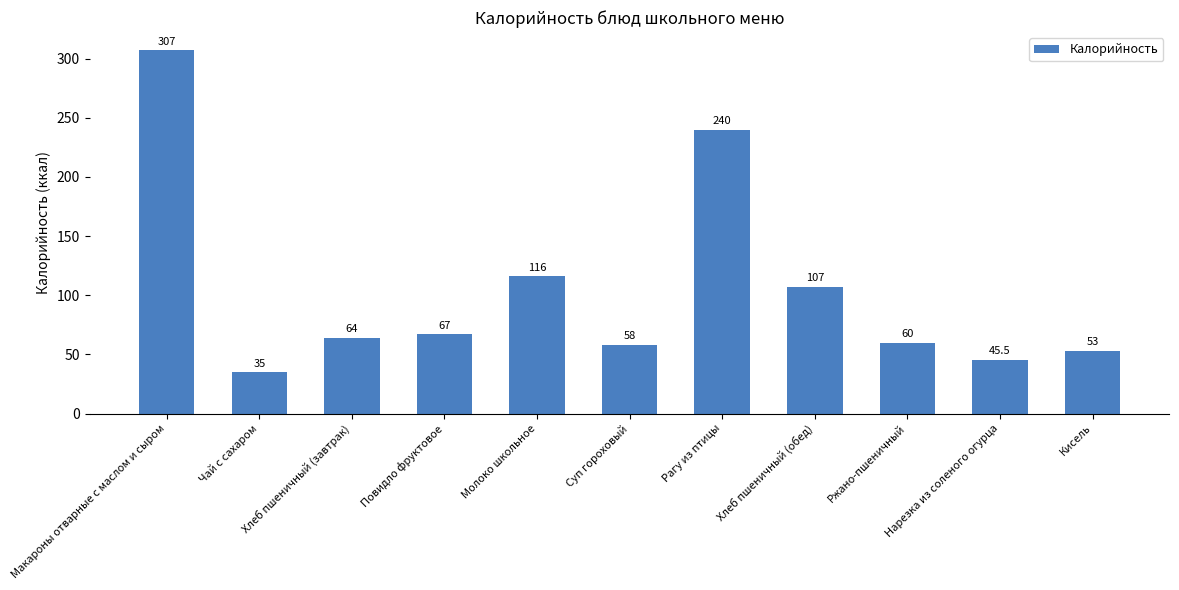

True or false: the data shows 58.0 at Суп гороховый.

True